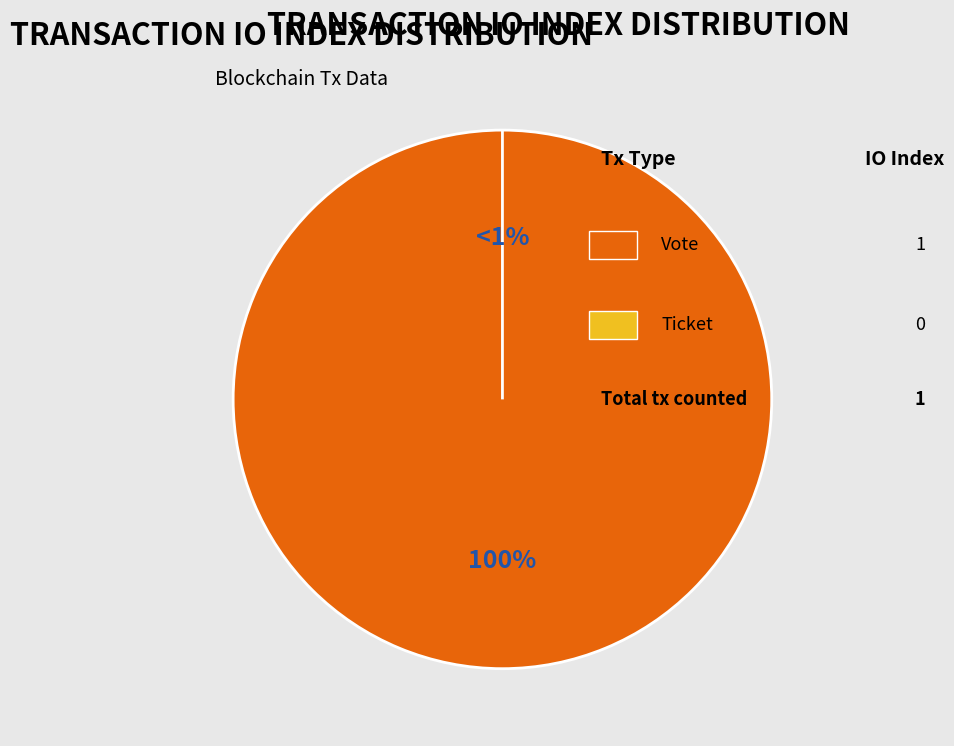

Is Vote the majority of the pie?

Yes